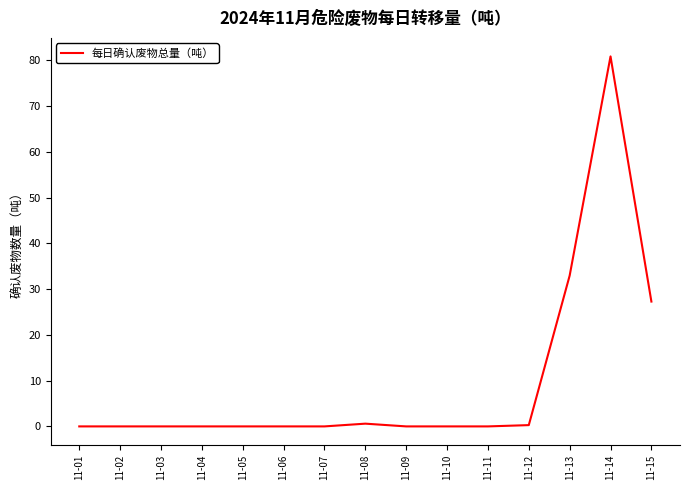

How many lines are shown in the chart?

1